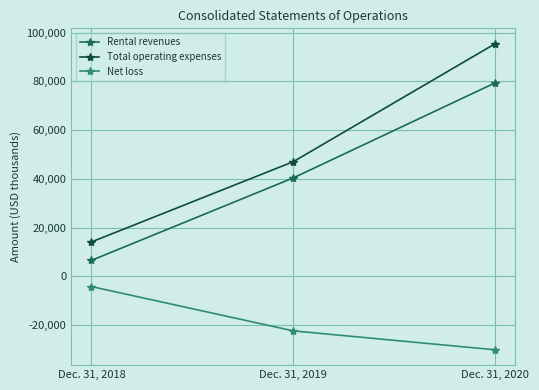

What is the sum of the Total operating expenses values at Dec. 31, 2020 and Dec. 31, 2019?

142494